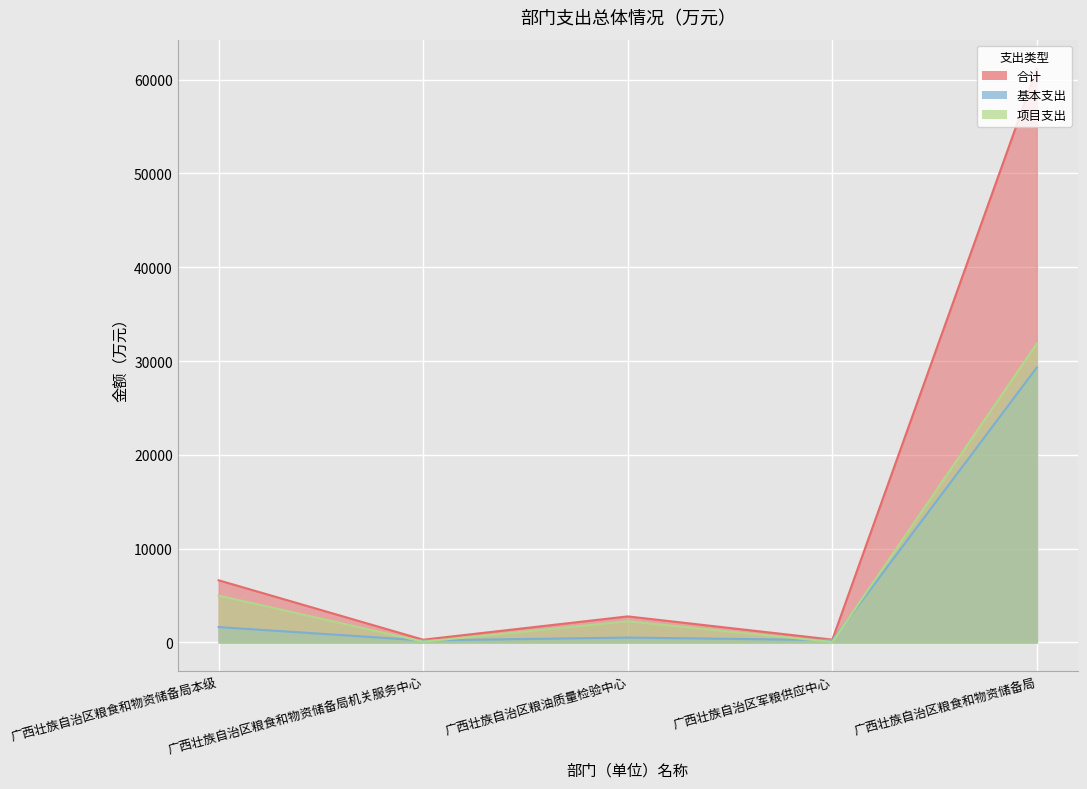

What is the label of the 3rd point from the right?

广西壮族自治区粮油质量检验中心